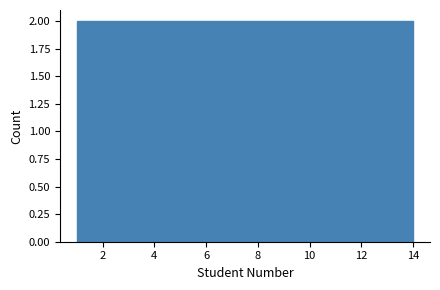

What is the height of the bar covering 4.8 to 6.6 on the x-axis? Neither the bar edges nor the heights are printed on the chart, so give them approximately, as read against the axes.

2